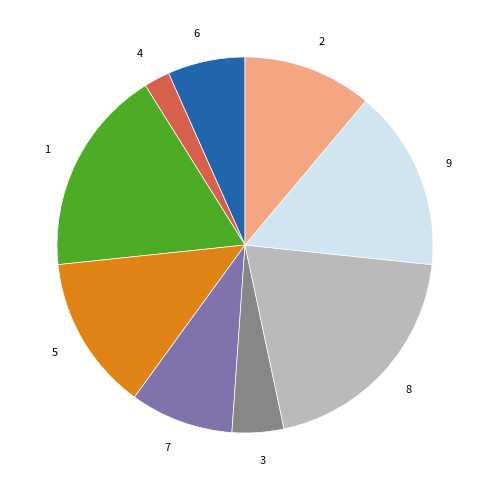

Is it true that 7 is 9% of the pie?

True